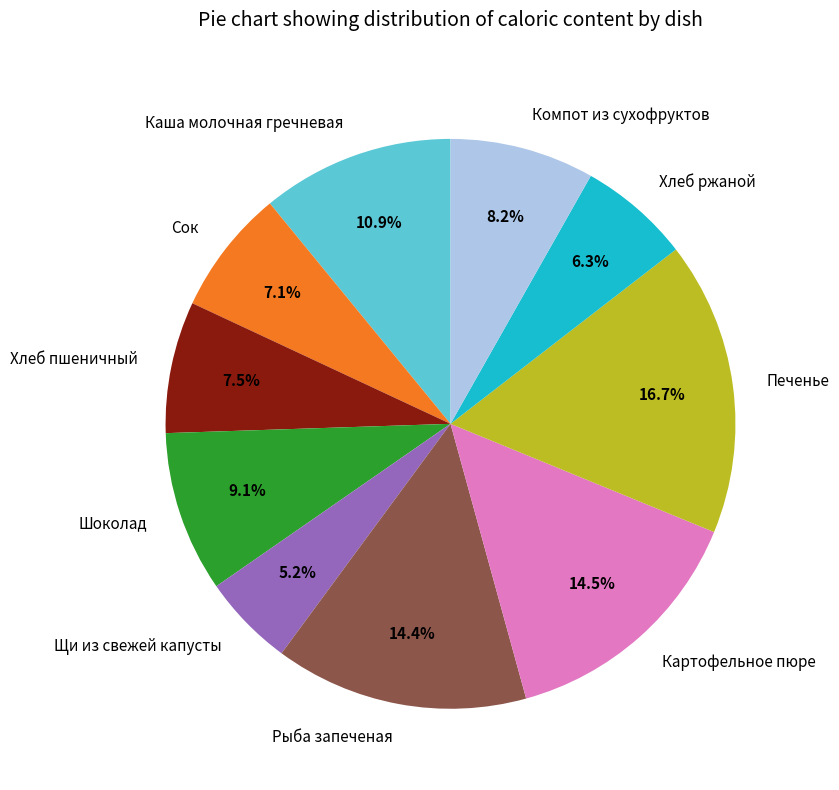

Which category has the smallest portion of the pie?

Щи из свежей капусты